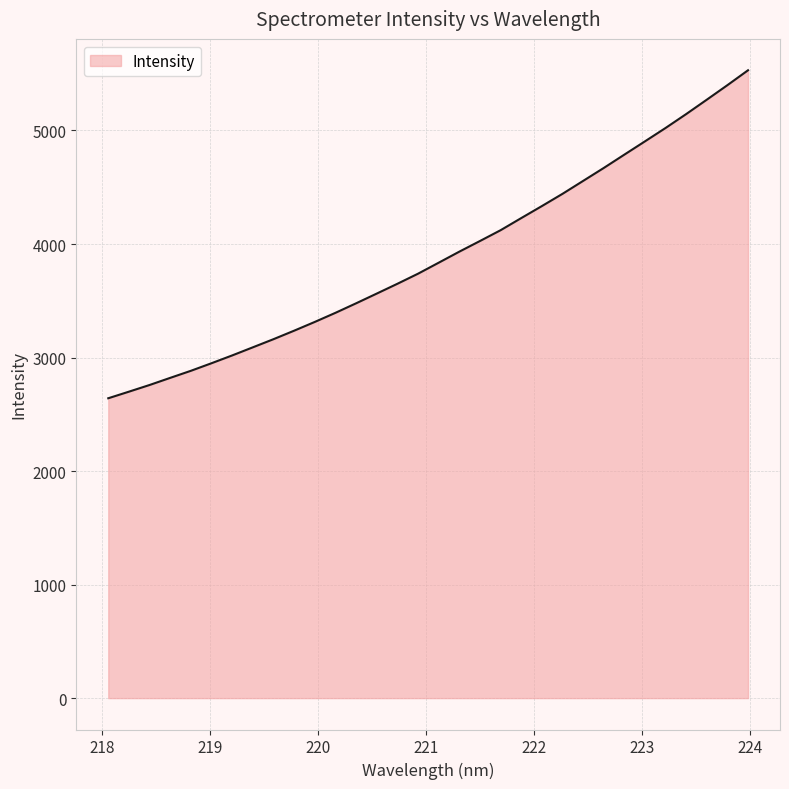

True or false: the data has more than 1 interior local peaks.

False